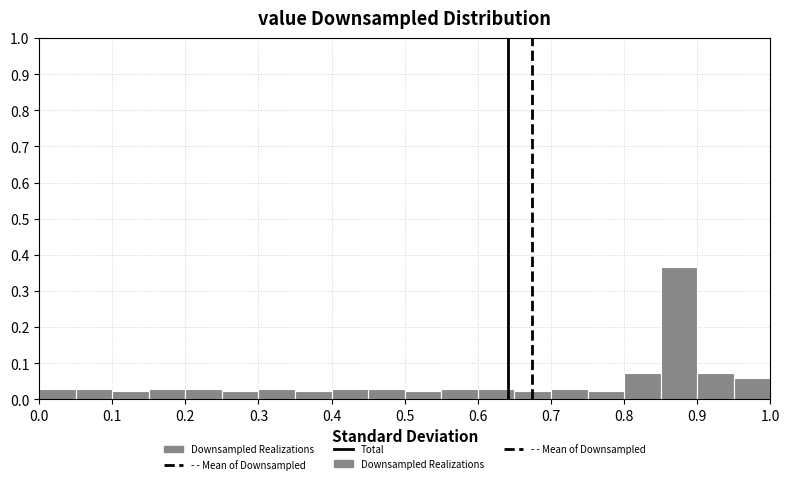

Which range on the x-axis has the tallest bar?

0.85 to 0.90